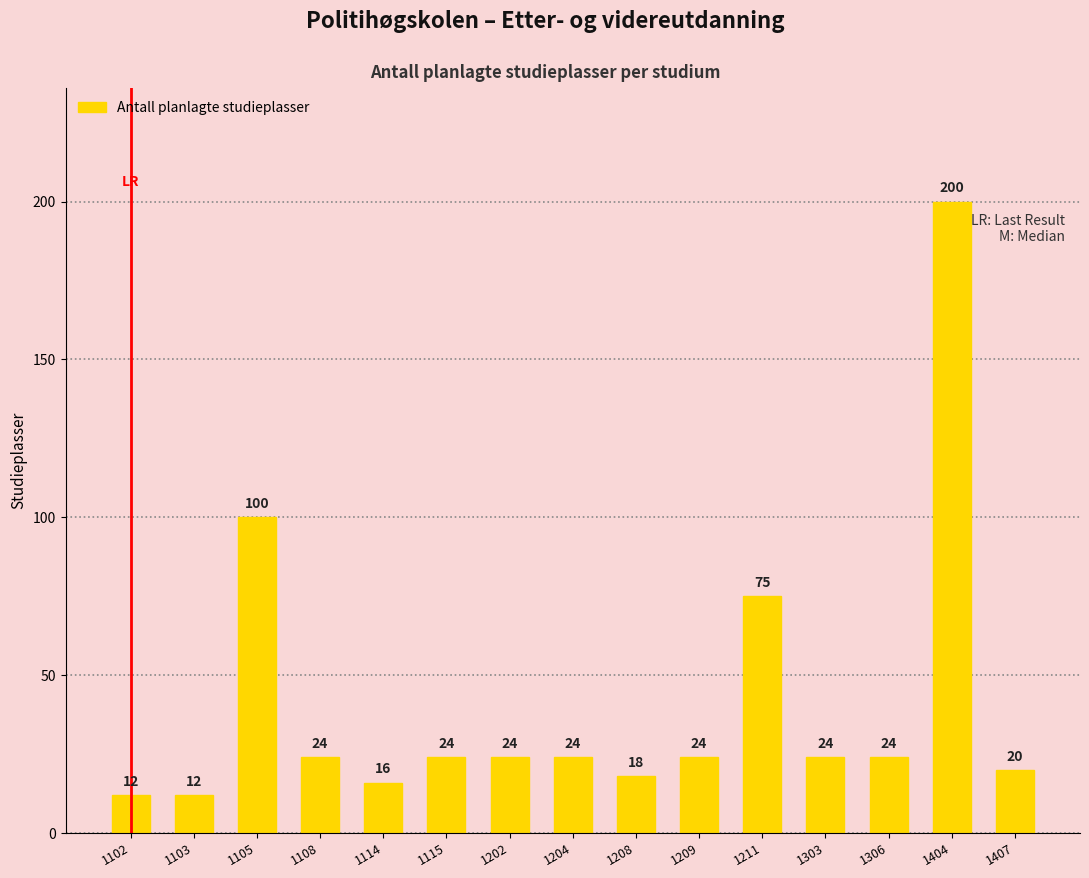

Where does the data first go above 24?

1105